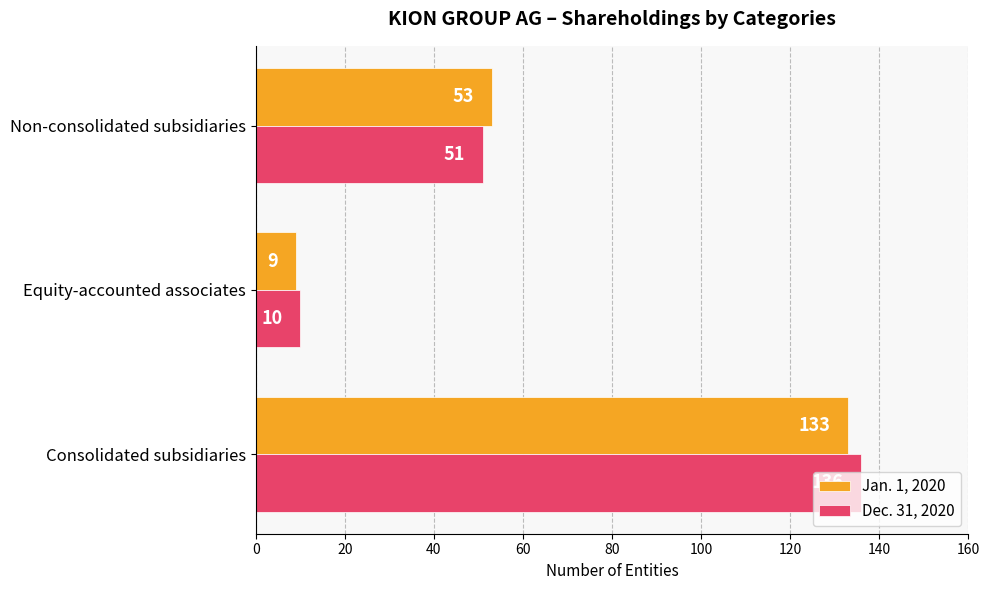

Where is Jan. 1, 2020 nearest to the value 71?

Non-consolidated subsidiaries